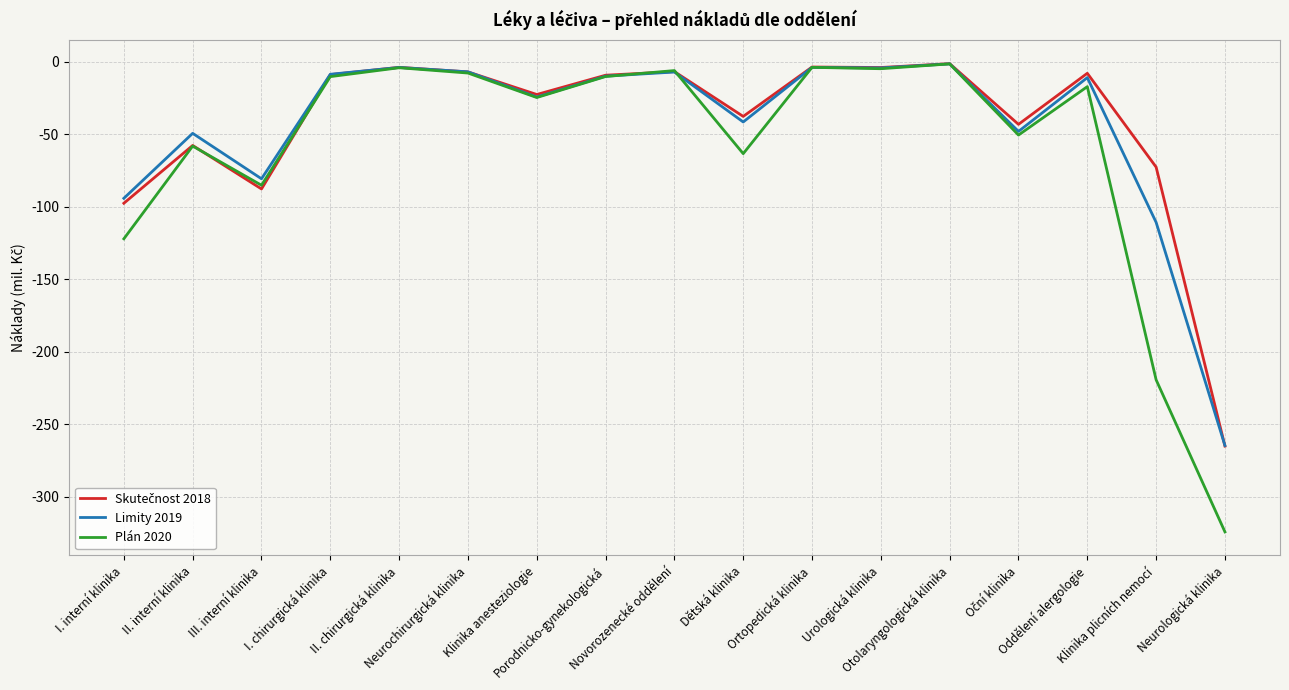

True or false: Plán 2020 and Limity 2019 cross at least once.

True